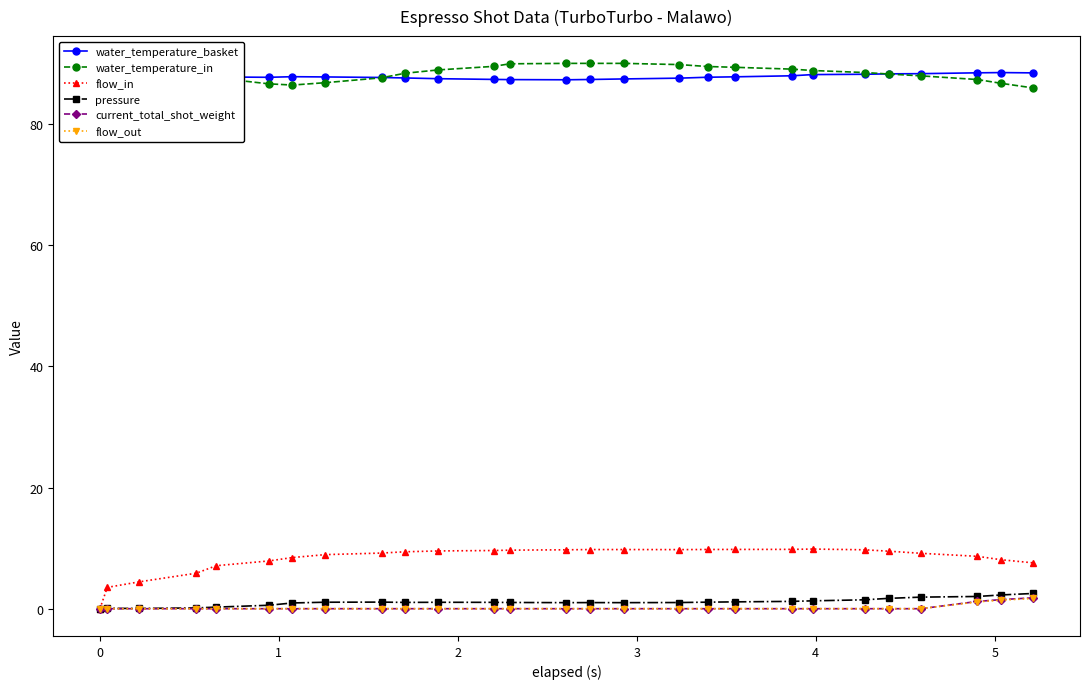

What is the lowest value of the water_temperature_in series?

86.0